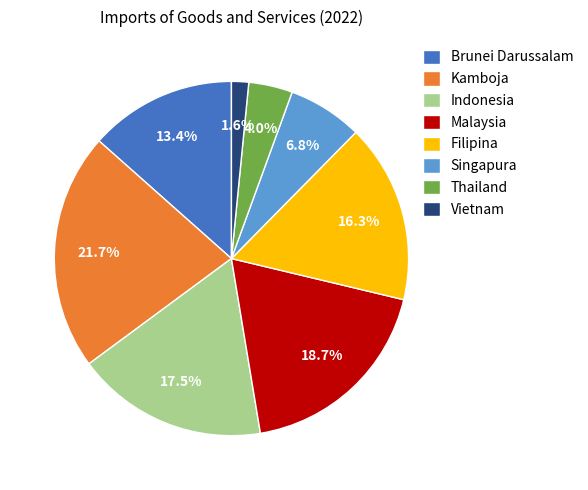

How many segments does this pie chart have?

8